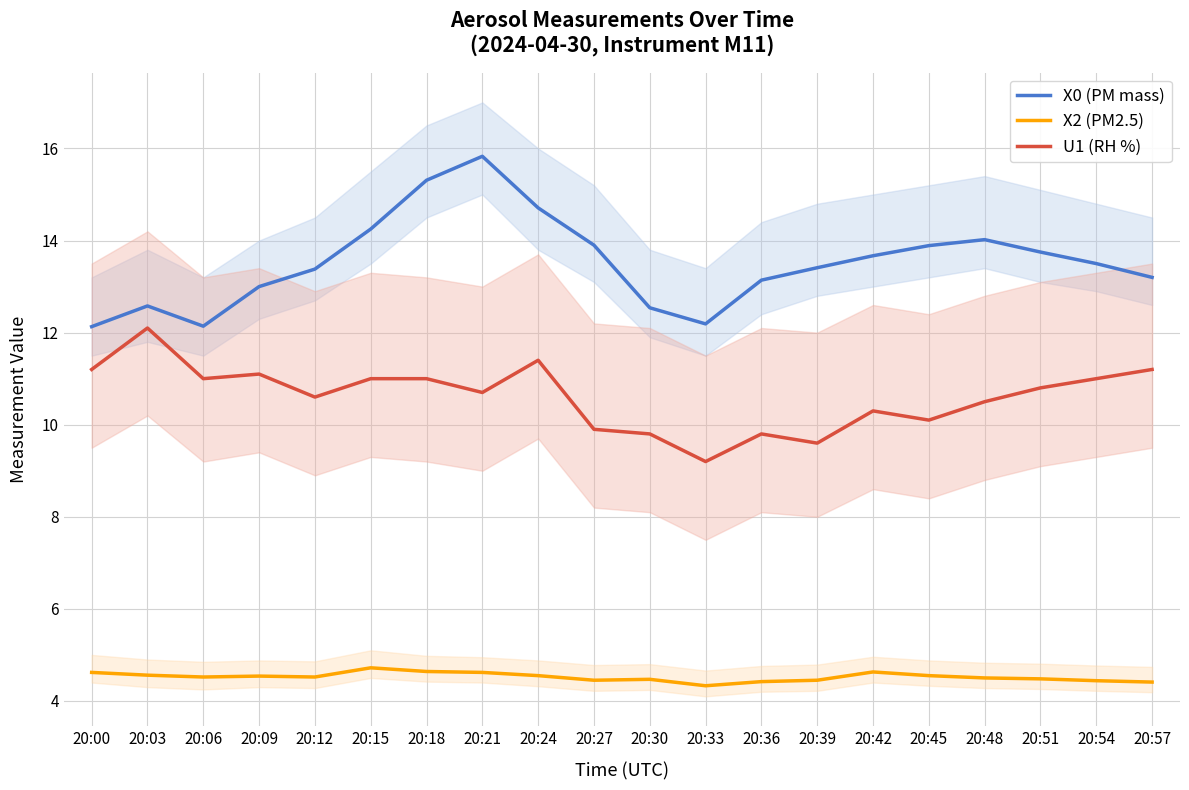

Reading left to right, extract all data points from this chart.

X0 (PM mass): 20:00=12.1	20:03=12.6	20:06=12.1	20:09=13.0	20:12=13.4	20:15=14.2	20:18=15.3	20:21=15.8	20:24=14.7	20:27=13.9	20:30=12.5	20:33=12.2	20:36=13.1	20:39=13.4	20:42=13.7	20:45=13.9	20:48=14.0	20:51=13.8	20:54=13.5	20:57=13.2
X2 (PM2.5): 20:00=4.6	20:03=4.6	20:06=4.5	20:09=4.5	20:12=4.5	20:15=4.7	20:18=4.6	20:21=4.6	20:24=4.5	20:27=4.5	20:30=4.5	20:33=4.3	20:36=4.4	20:39=4.5	20:42=4.6	20:45=4.5	20:48=4.5	20:51=4.5	20:54=4.4	20:57=4.4
U1 (RH %): 20:00=11.2	20:03=12.1	20:06=11.0	20:09=11.1	20:12=10.6	20:15=11.0	20:18=11.0	20:21=10.7	20:24=11.4	20:27=9.9	20:30=9.8	20:33=9.2	20:36=9.8	20:39=9.6	20:42=10.3	20:45=10.1	20:48=10.5	20:51=10.8	20:54=11.0	20:57=11.2